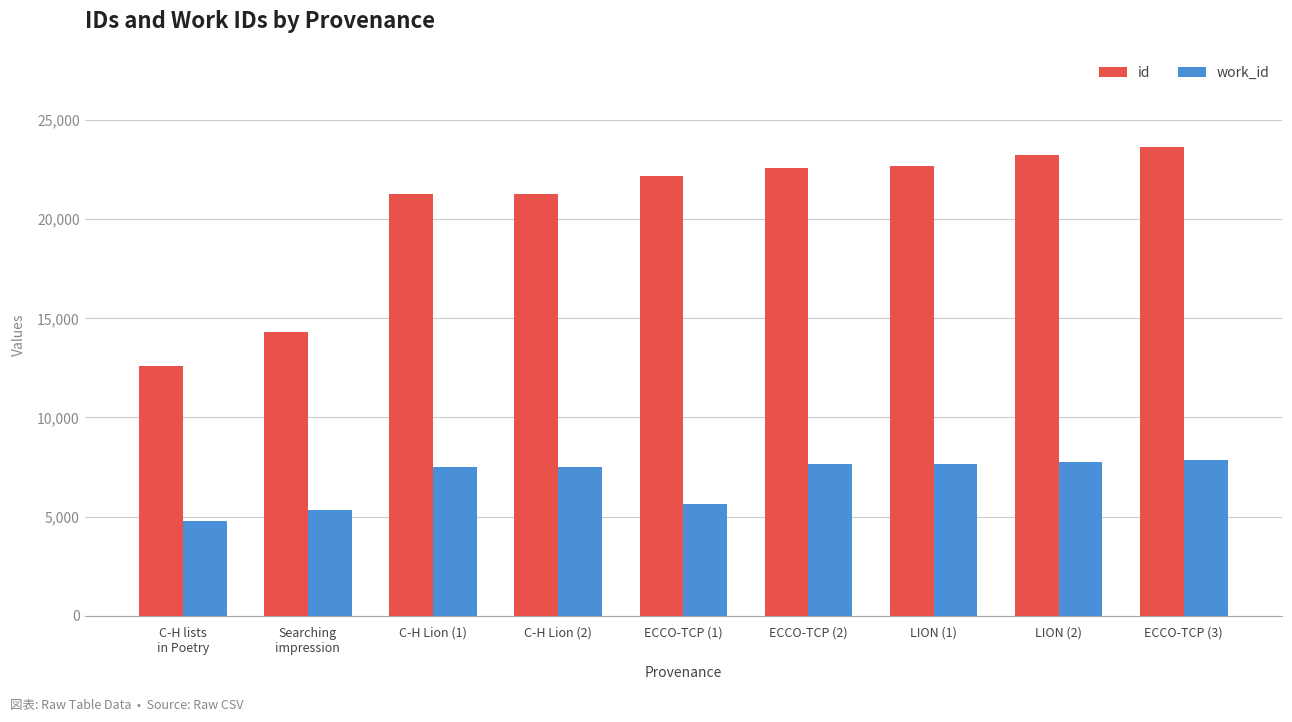

What is the label of the 6th bar from the left?

ECCO-TCP (2)